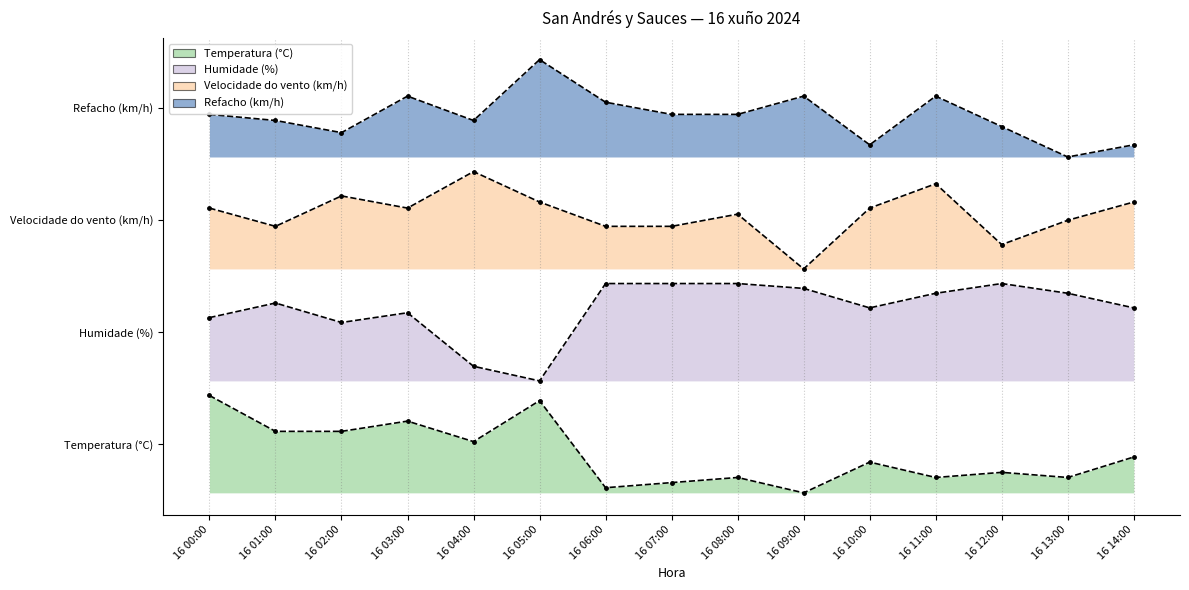

Which series has the largest total across all categories?

Refacho (km/h)